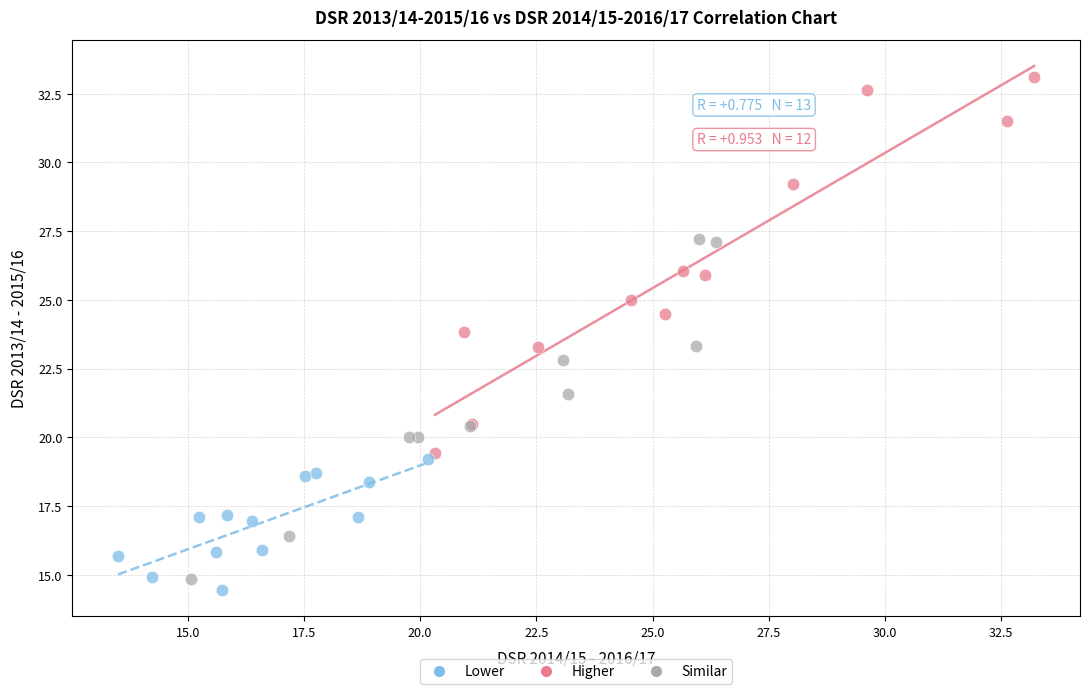

Which series reaches the maximum Y coordinate?

Higher